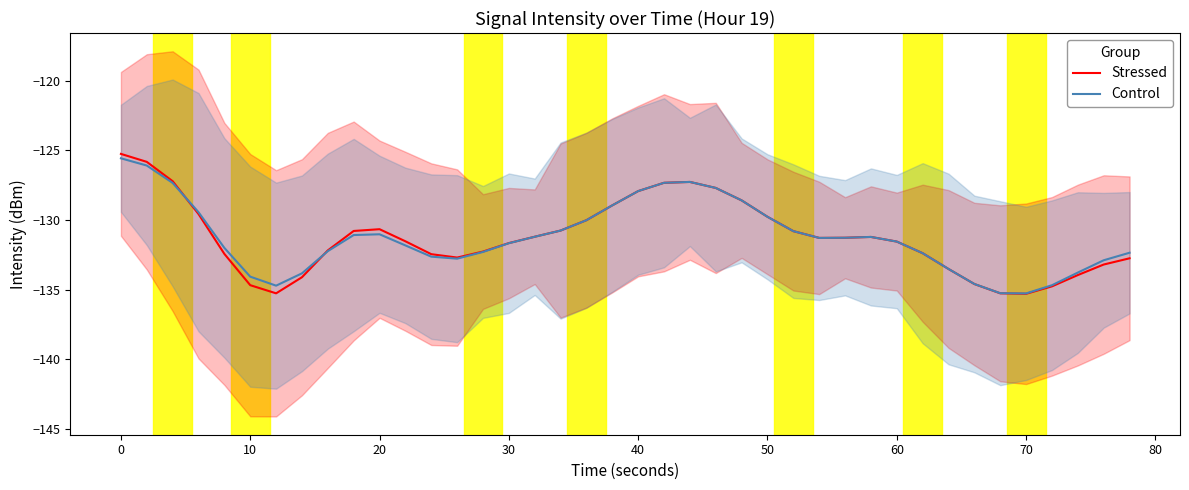

What is the value of the Control point at the 24th from the left?

-127.7